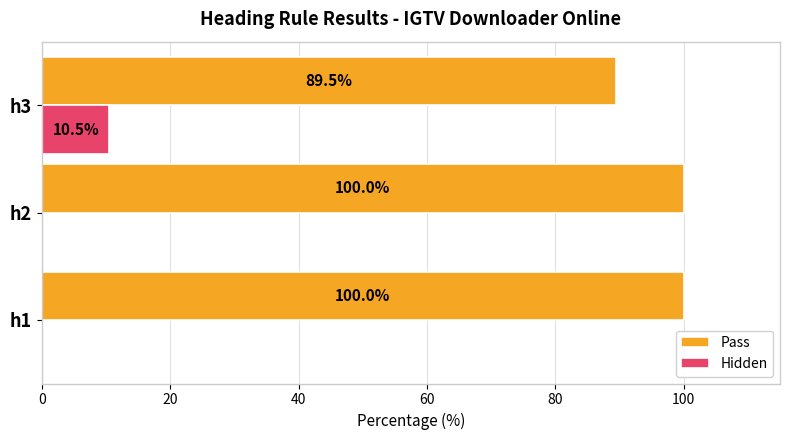

What is the sum of all Hidden values?

10.5